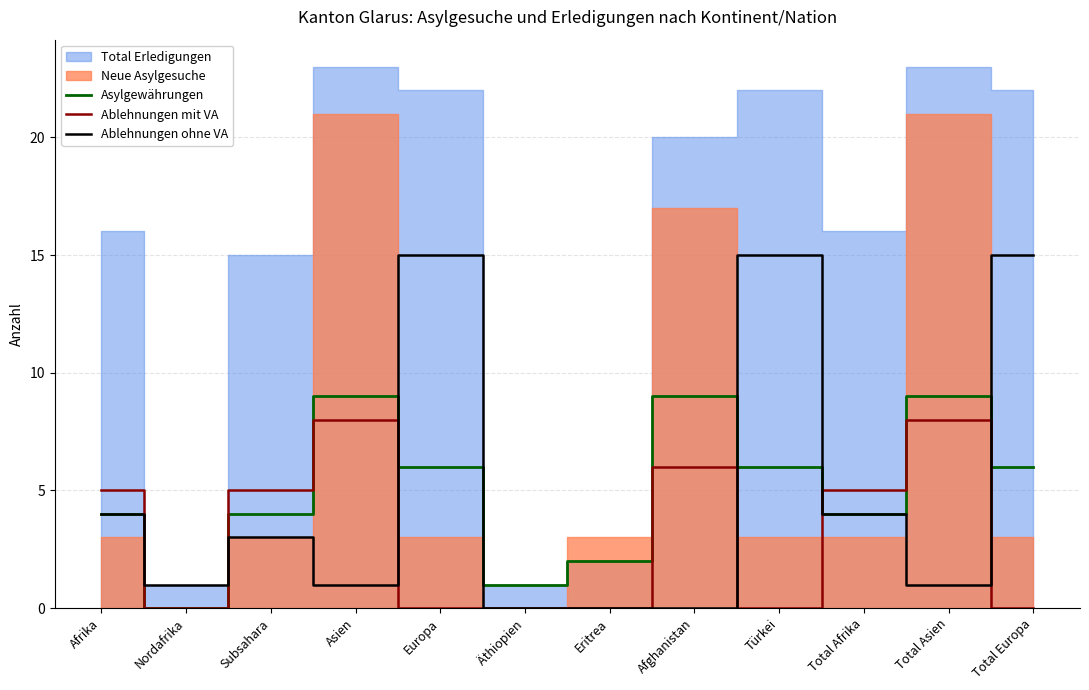

Is it true that Ablehnungen ohne VA equals 15 at Total Europa?

True